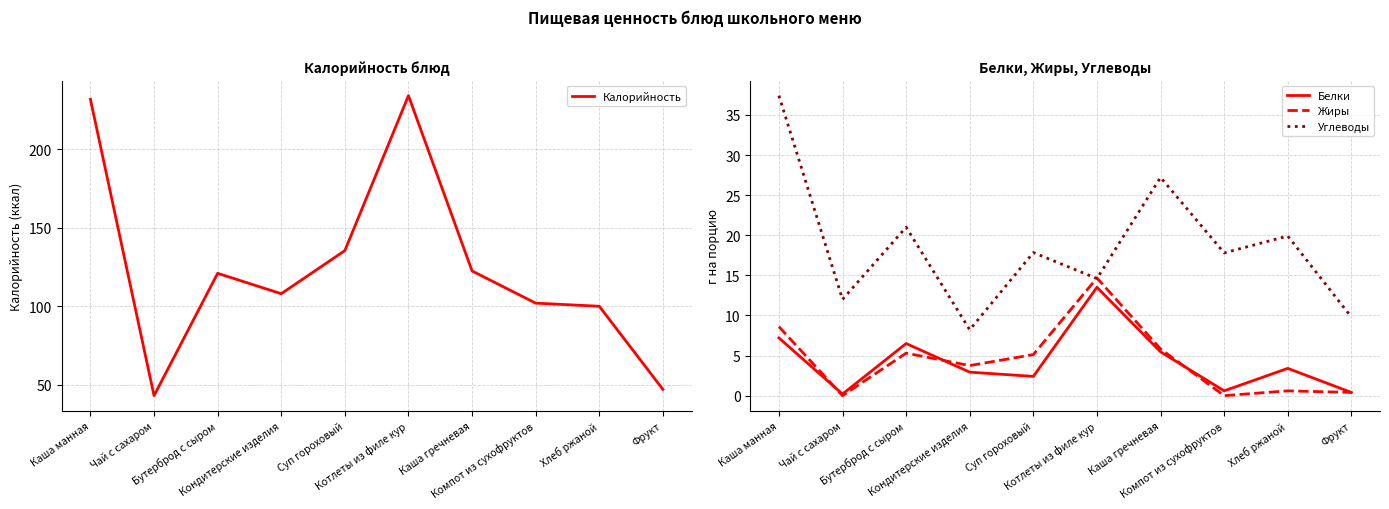

How many lines are shown in the chart?

4